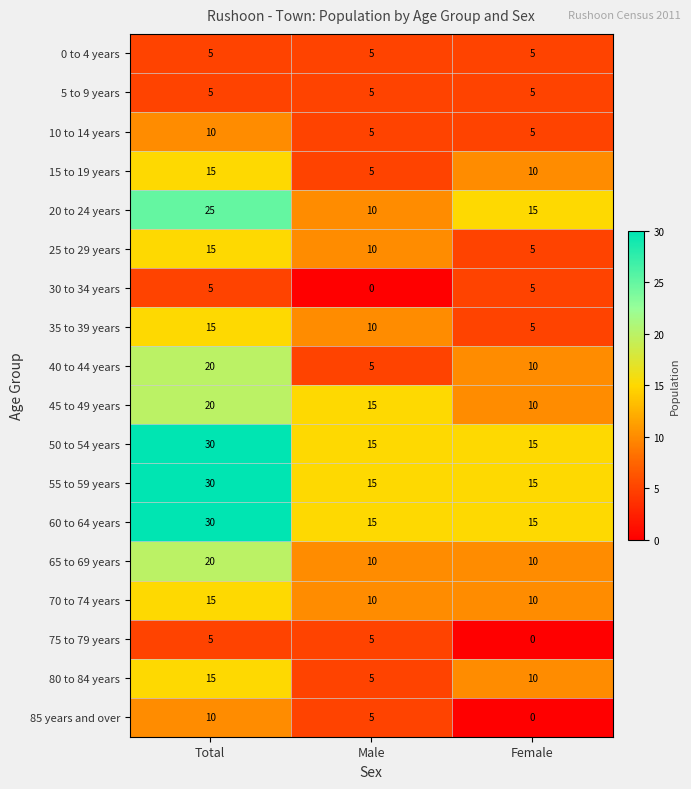

At which label does 40 to 44 years reach its minimum?

Male